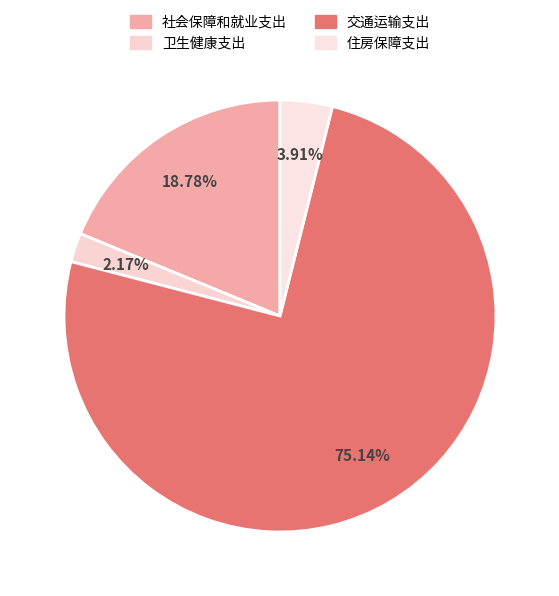

Which has a higher value, 卫生健康支出 or 住房保障支出?

住房保障支出